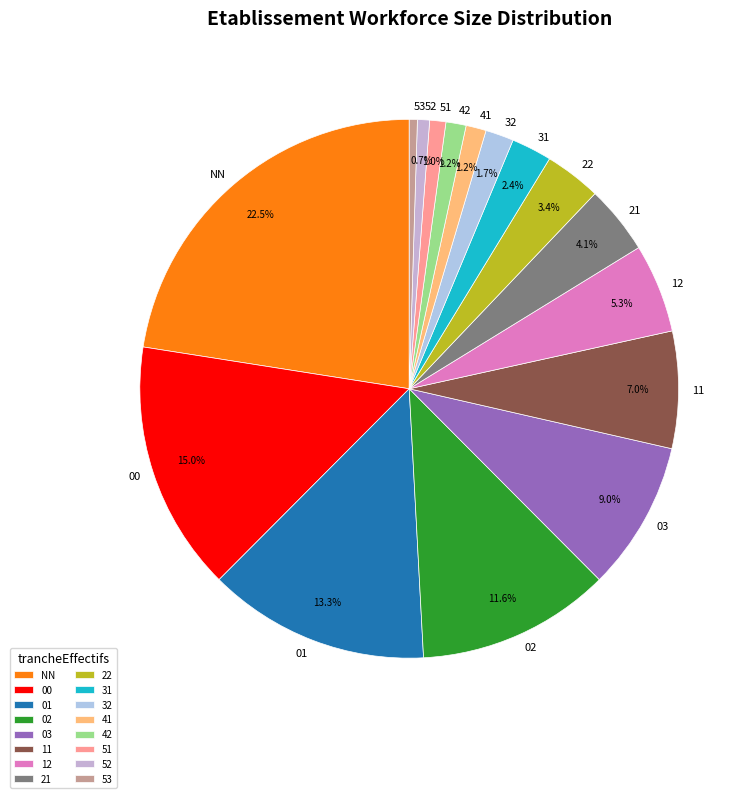

What is the largest slice in the pie chart?

NN